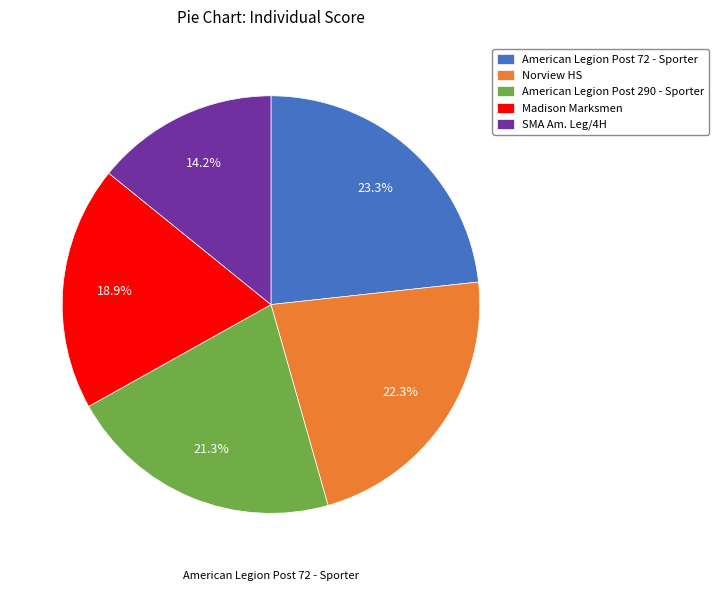

Rank the categories by value from highest to lowest.

American Legion Post 72 - Sporter, Norview HS, American Legion Post 290 - Sporter, Madison Marksmen, SMA Am. Leg/4H